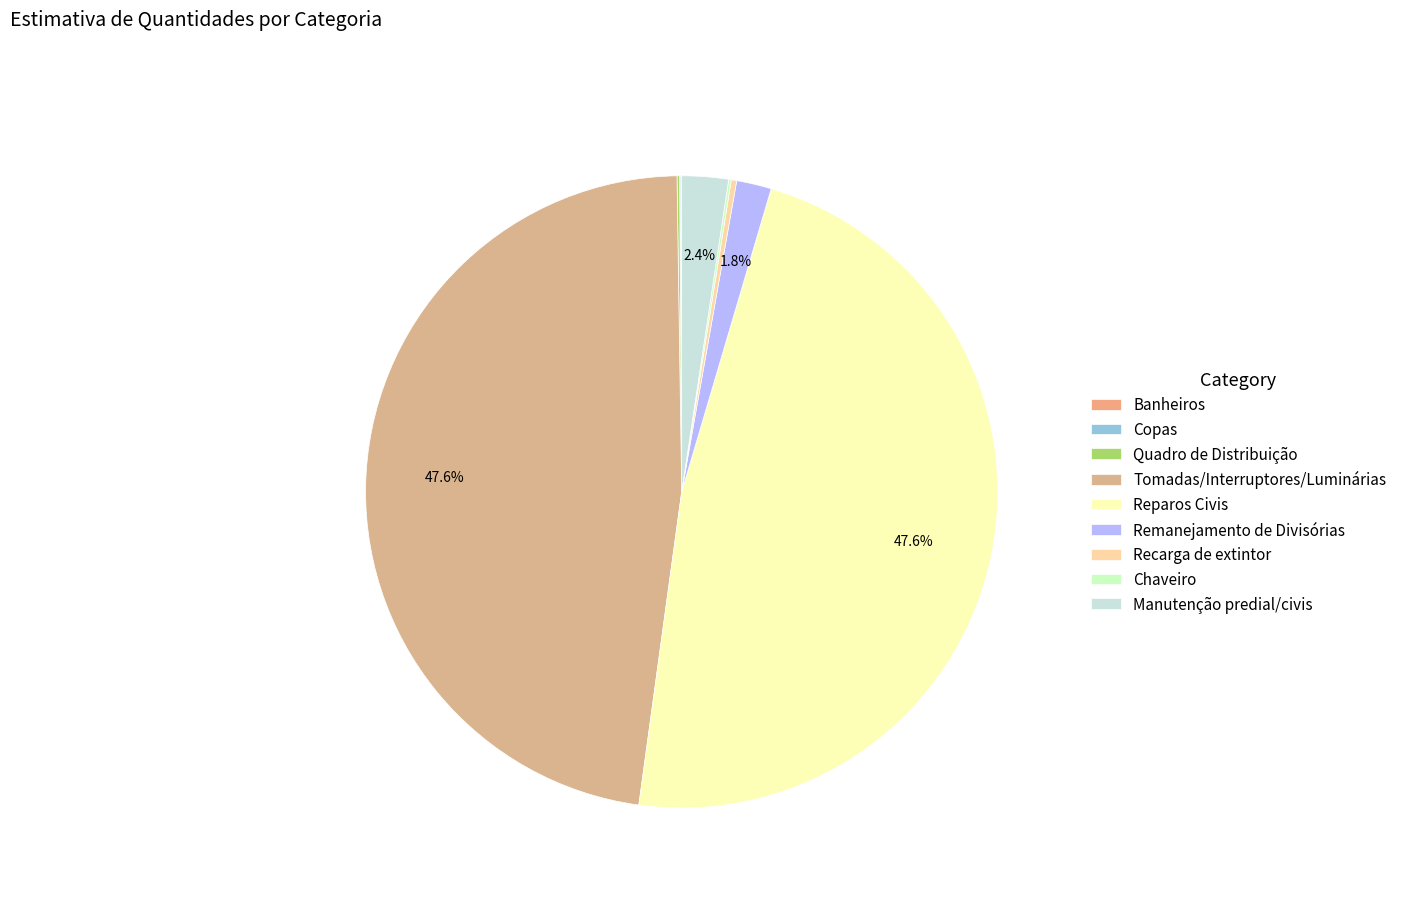

Rank the categories by value from lowest to highest.

Banheiros, Copas, Quadro de Distribuição, Chaveiro, Recarga de extintor, Remanejamento de Divisórias, Manutenção predial/civis, Tomadas/Interruptores/Luminárias, Reparos Civis